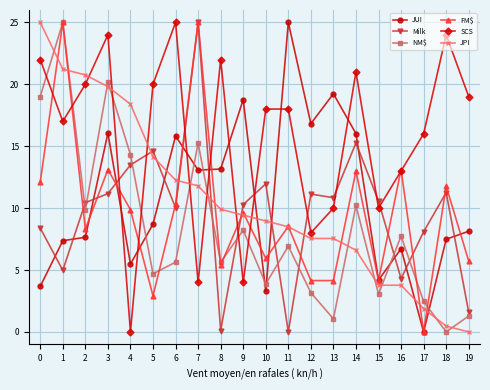

Is the value of FM$ at 18 greater than the value of JUI at 3?

No